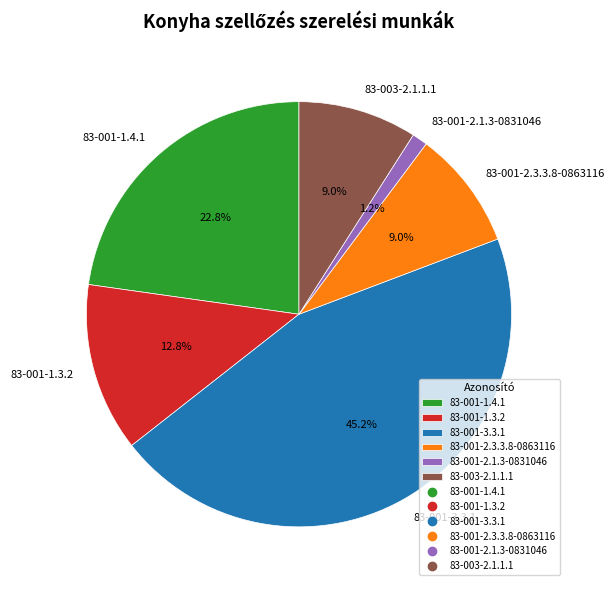

Count the number of slices in the pie.

6